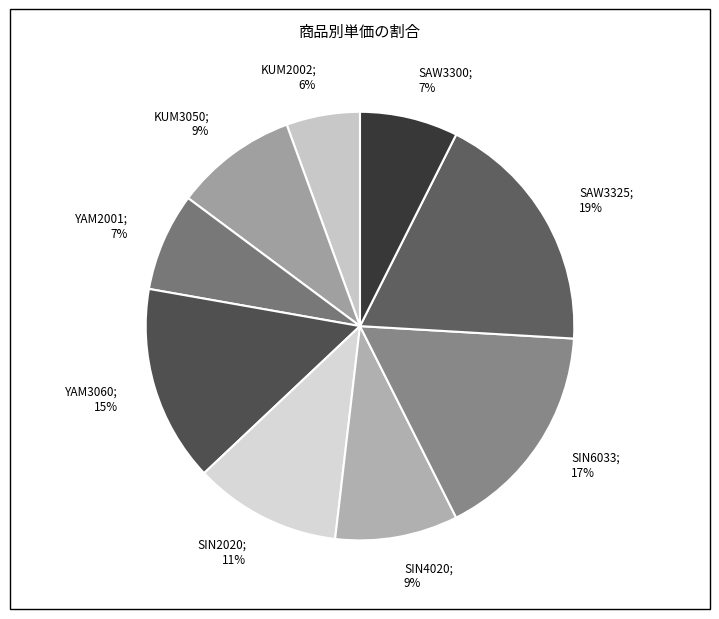

What is the smallest slice in the pie chart?

KUM2002